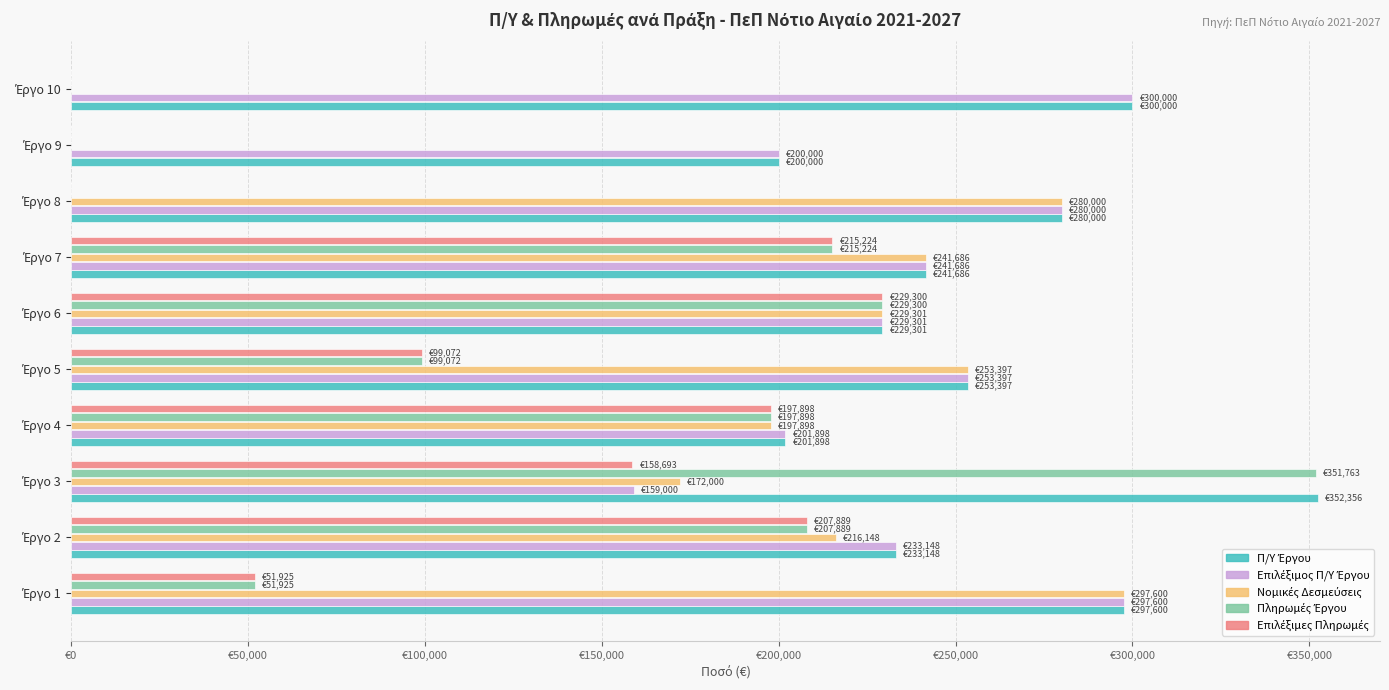

Which series has the largest range (max minus min)?

Πληρωμές Έργου